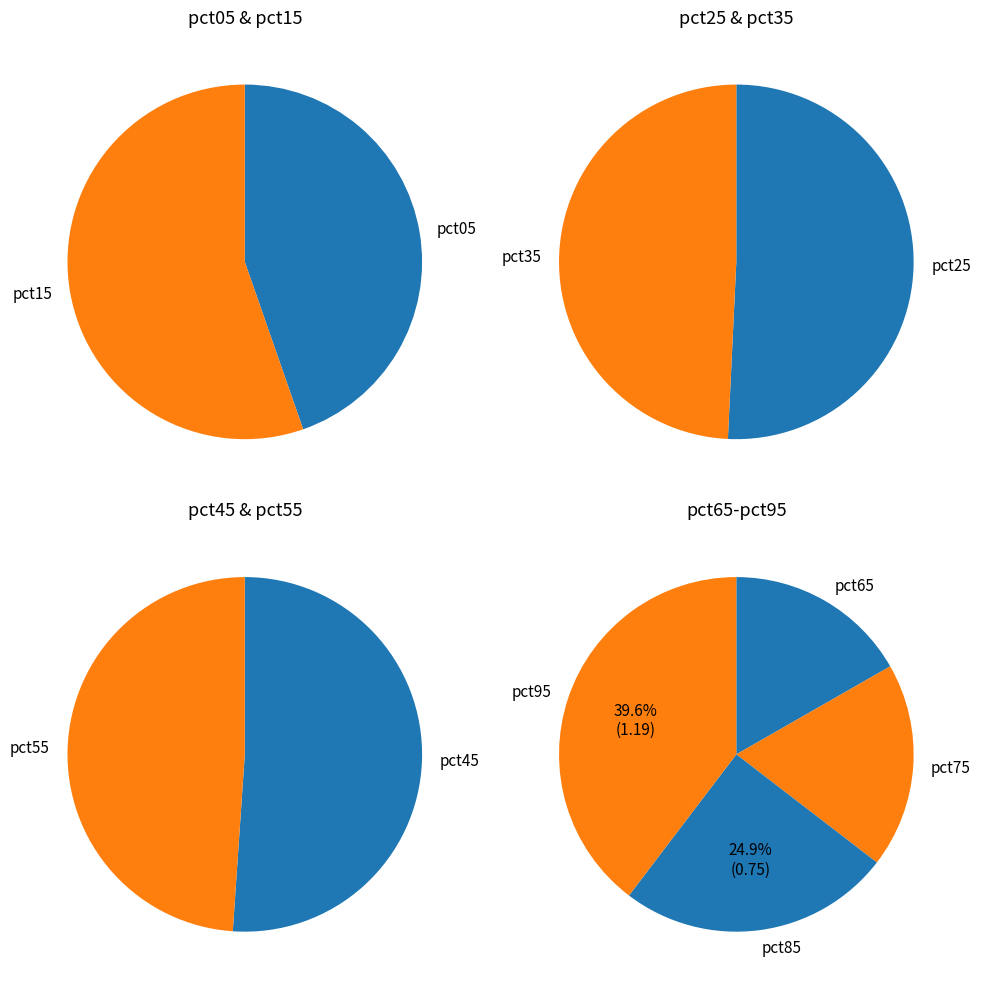

What is the total percentage of pct35 and pct25?

18.1%